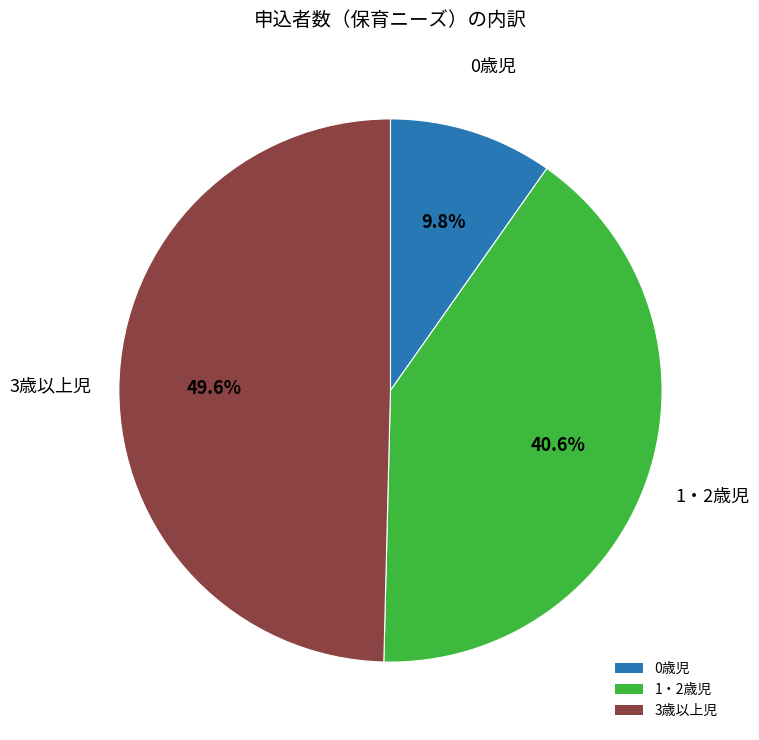

How many segments does this pie chart have?

3